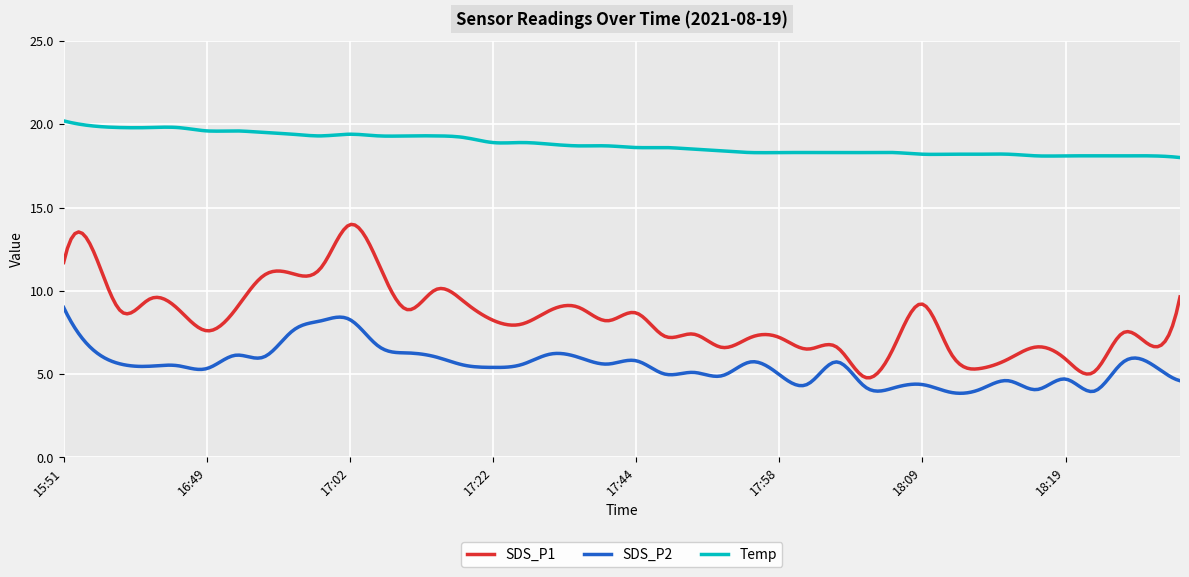

Which series has the widest spread of values?

SDS_P1